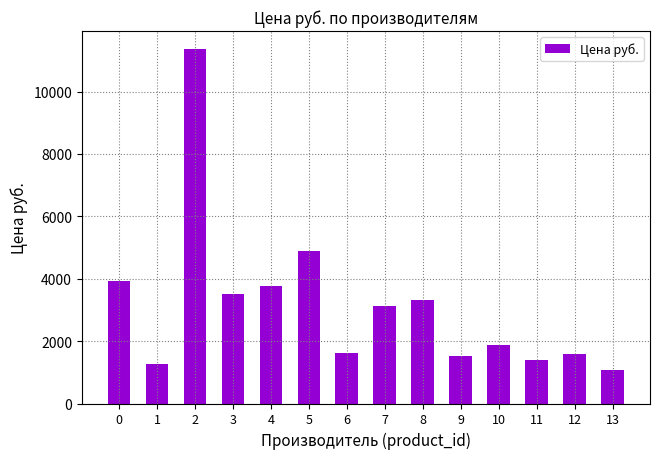

What is the smallest value displayed?

1066